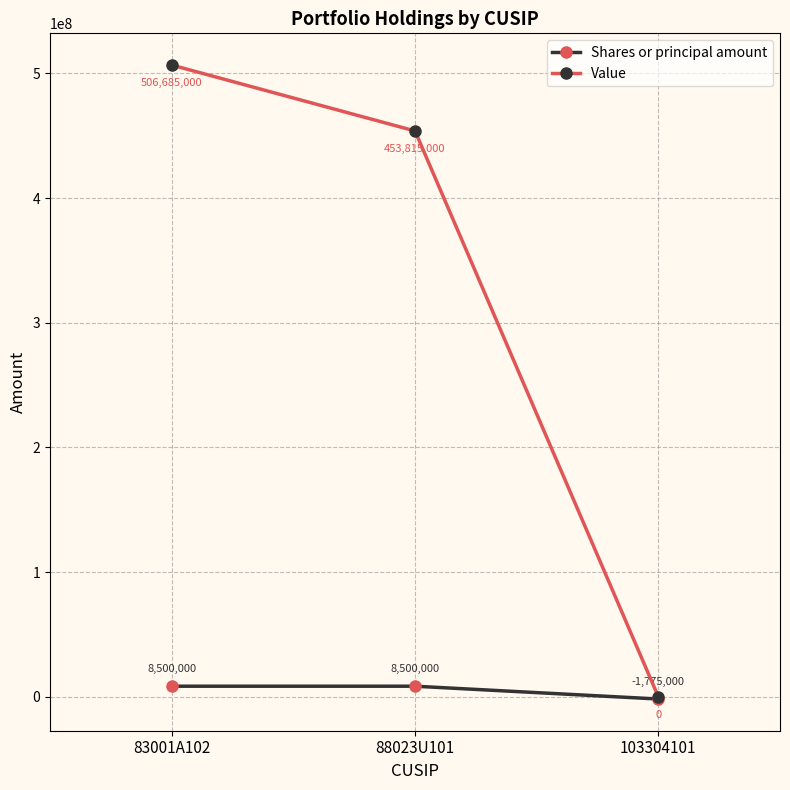

List the series in order of their overall mean, highest first.

Value, Shares or principal amount